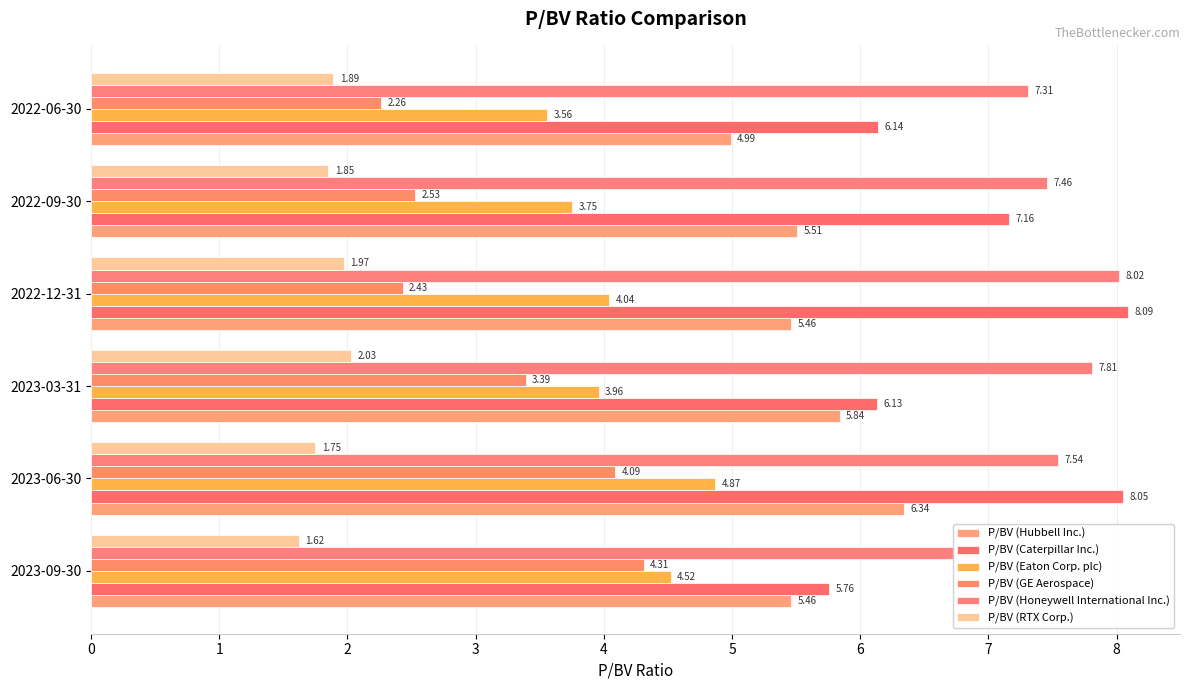

Rank the series at 2022-06-30 from lowest to highest value.

P/BV (RTX Corp.), P/BV (GE Aerospace), P/BV (Eaton Corp. plc), P/BV (Hubbell Inc.), P/BV (Caterpillar Inc.), P/BV (Honeywell International Inc.)